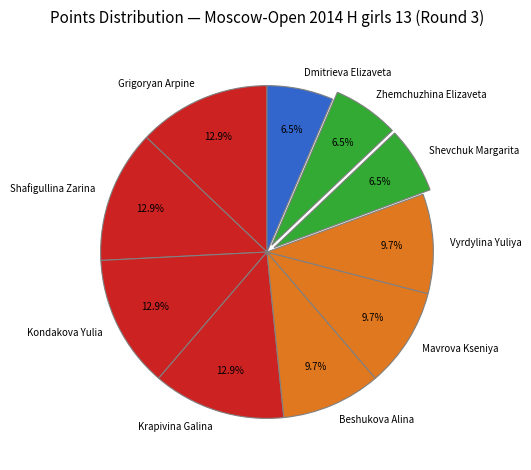

To the nearest percent, what percentage of the pie is Vyrdylina Yuliya?

10%